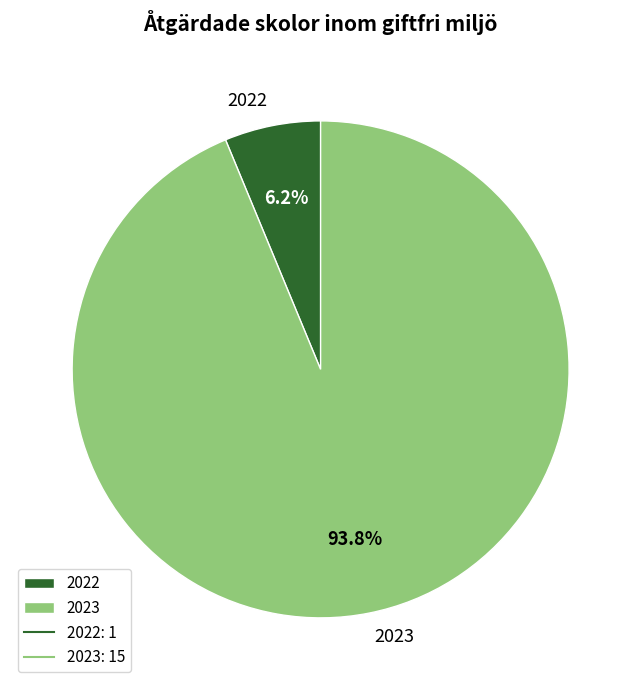

Rank the categories by value from highest to lowest.

2023, 2022